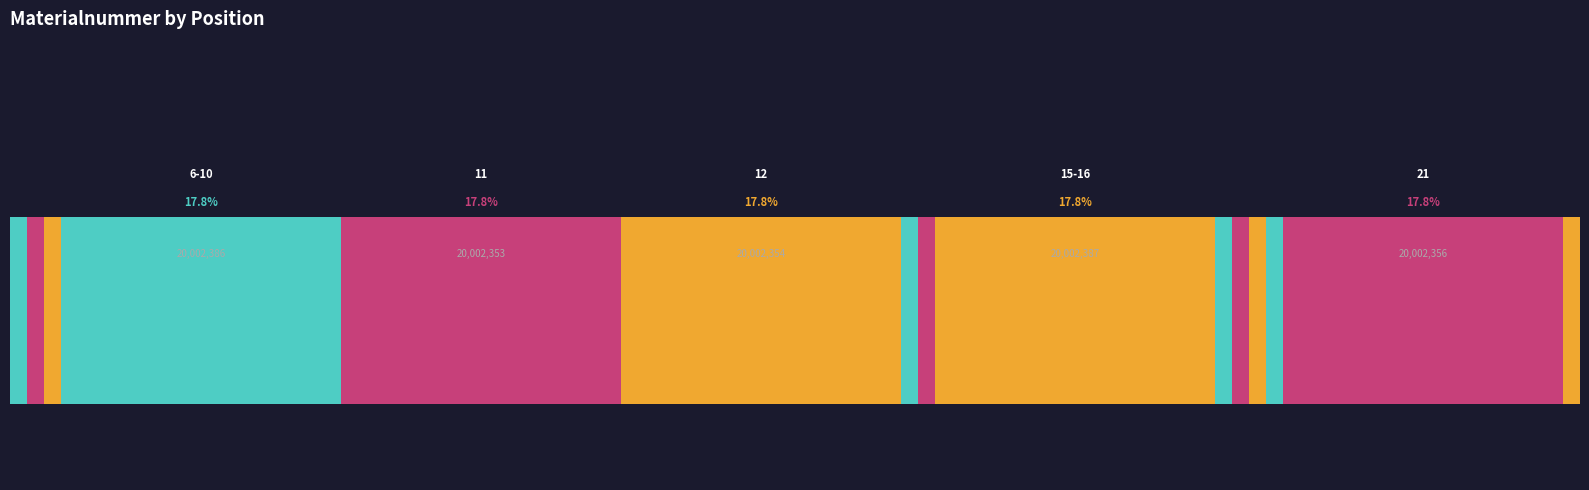

Are the bars horizontal?

Yes